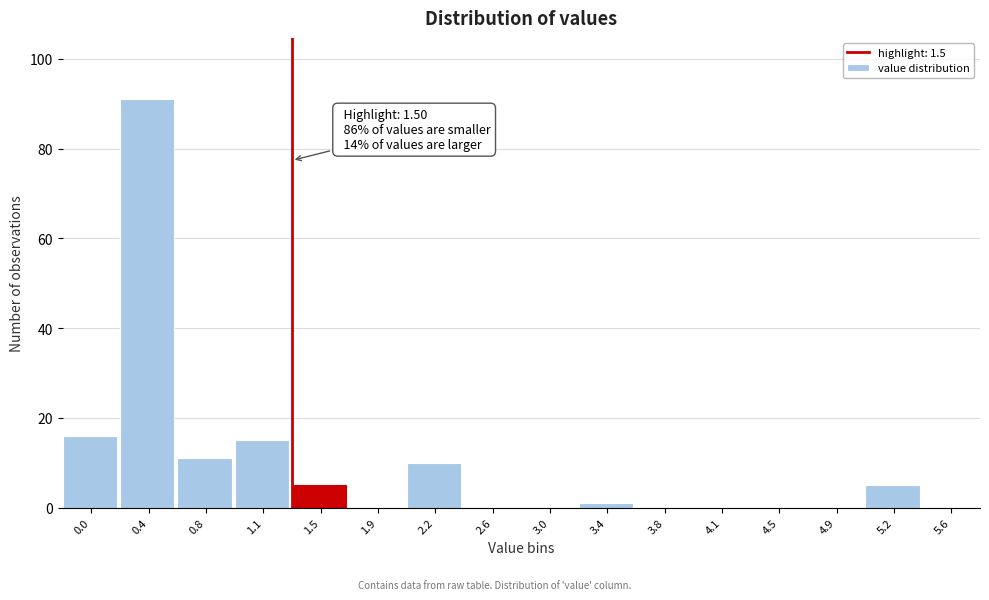

Reading left to right, transcribe all the data shown in this chart.

0.0=16	0.4=91	0.8=11	1.1=15	1.5=5	1.9=0	2.2=10	2.6=0	3.0=0	3.4=1	3.8=0	4.1=0	4.5=0	4.9=0	5.2=5	5.6=0